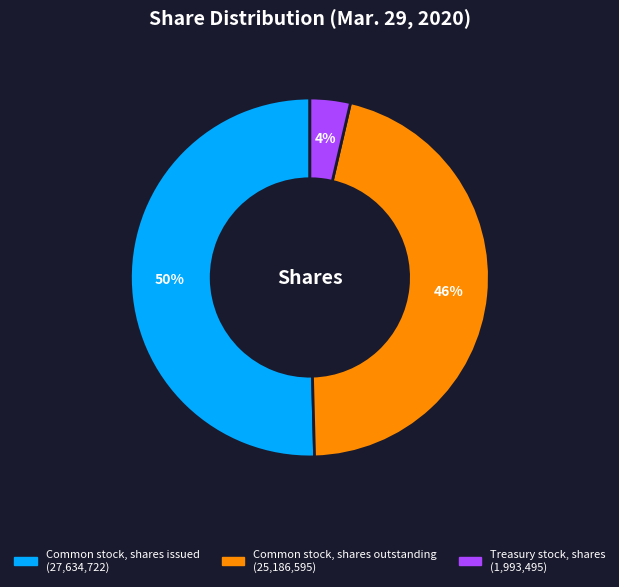

Rank the categories by value from lowest to highest.

Treasury stock, shares, Common stock, shares outstanding, Common stock, shares issued